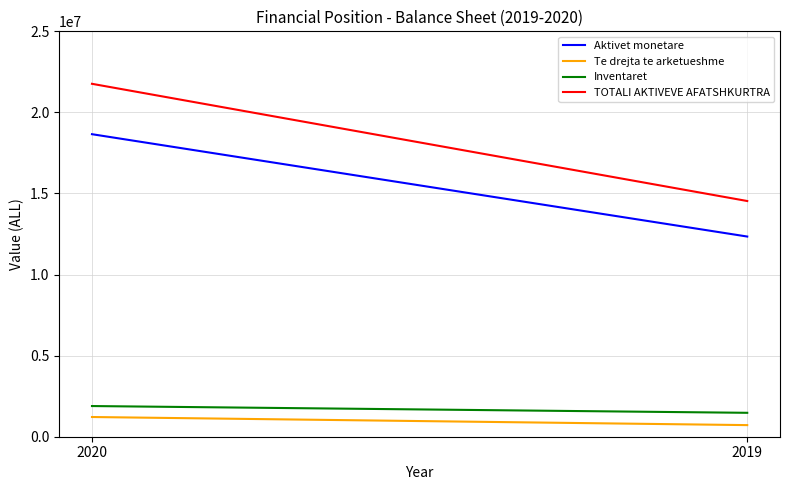

What is the value of the Inventaret point at the 2nd from the left?

1474759.1